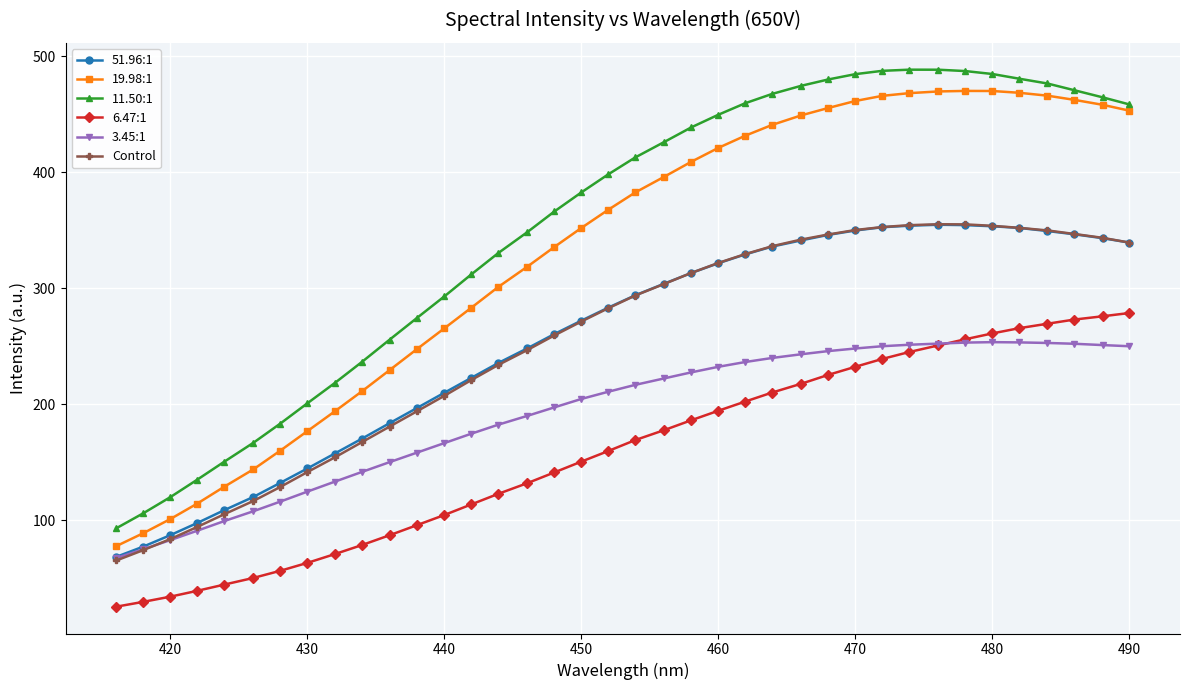

Is this an area chart (filled region under the line)?

No